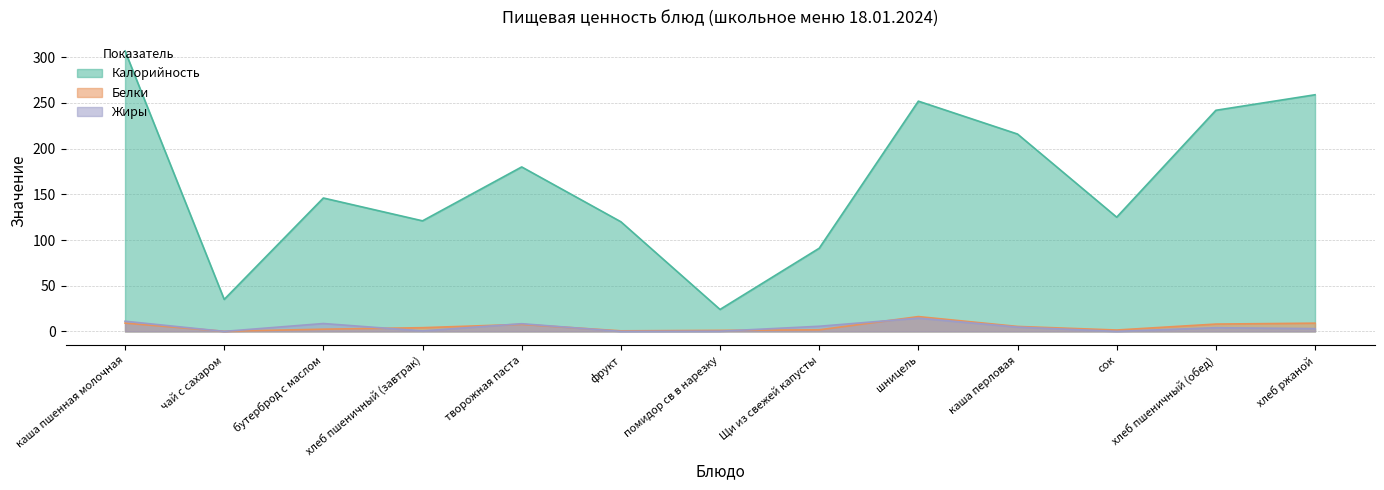

At which label does Калорийность first exceed 146?

каша пшенная молочная